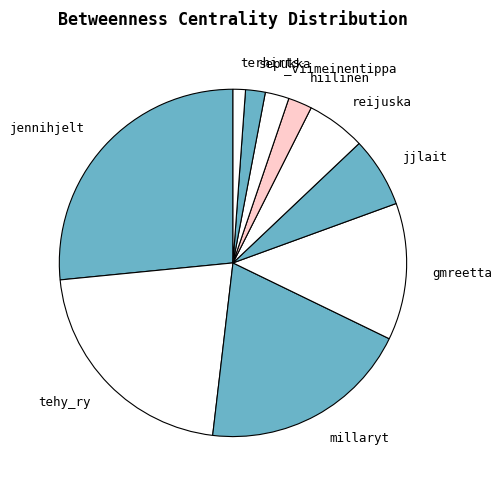

Is there any slice that represents more than half of the pie?

No